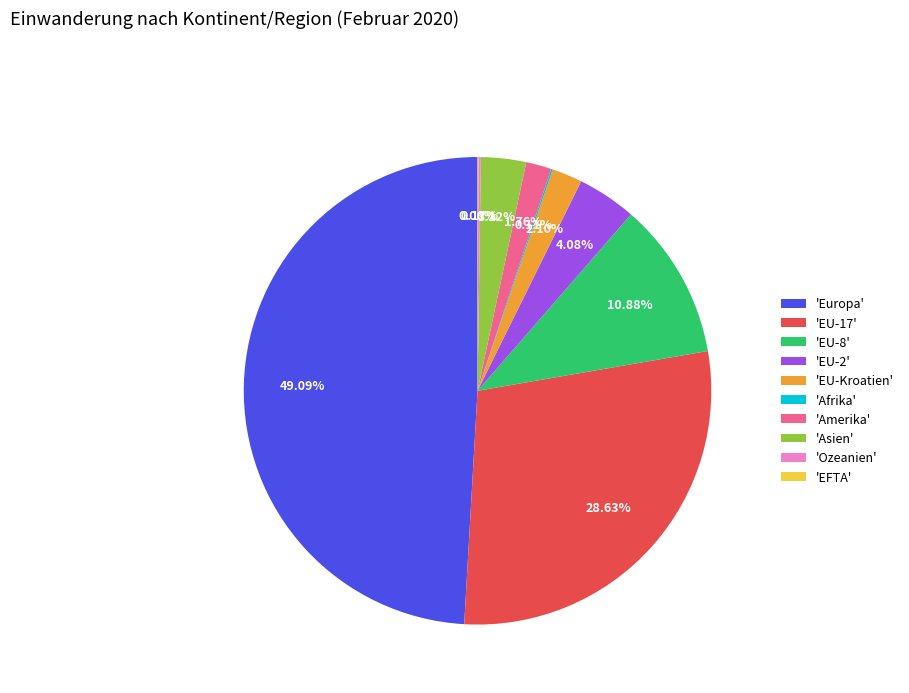

Is 'Amerika' the majority of the pie?

No